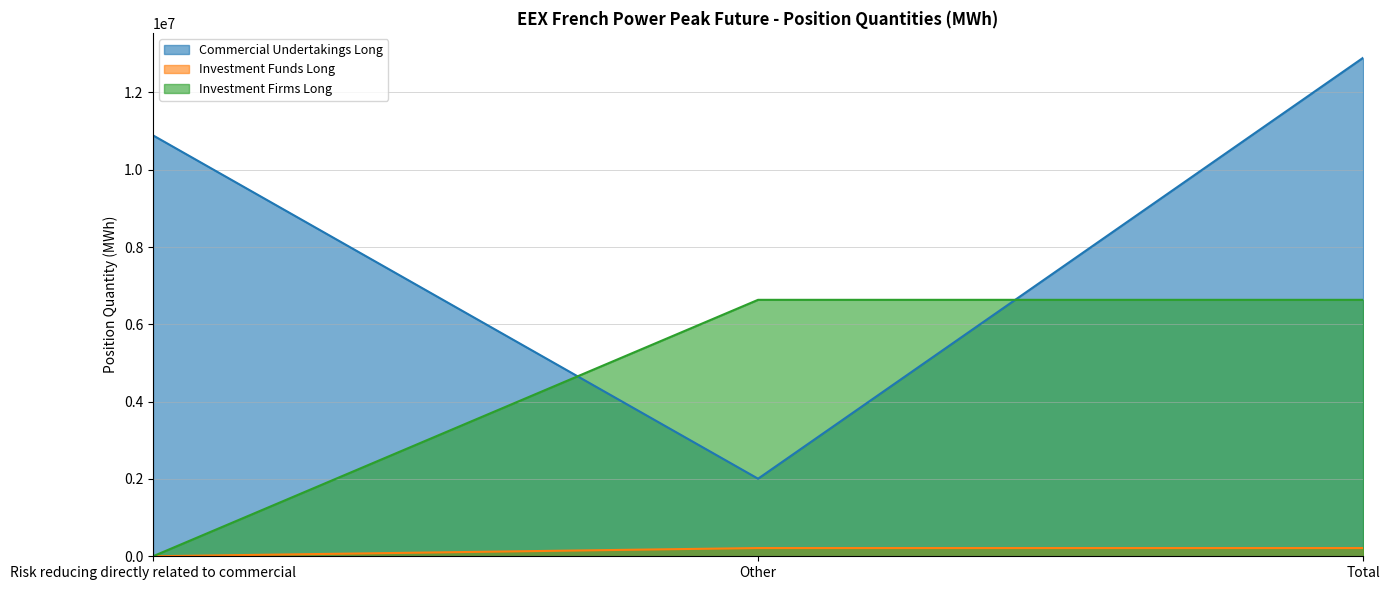

Which series has the widest spread of values?

Commercial Undertakings Long